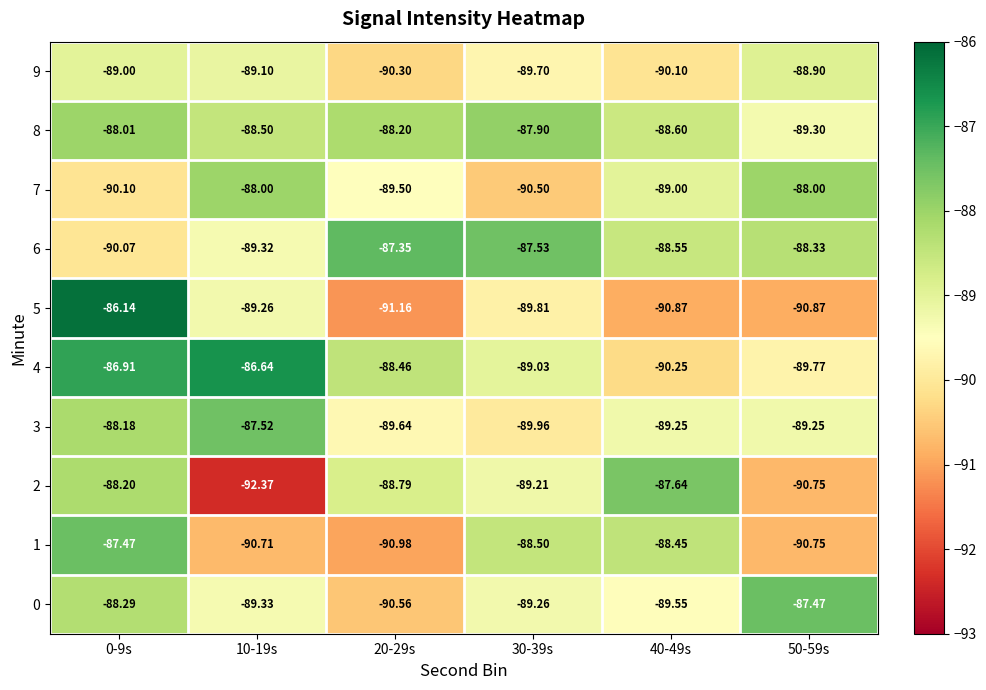

Is the value of 6 at 40-49s greater than the value of 9 at 50-59s?

Yes